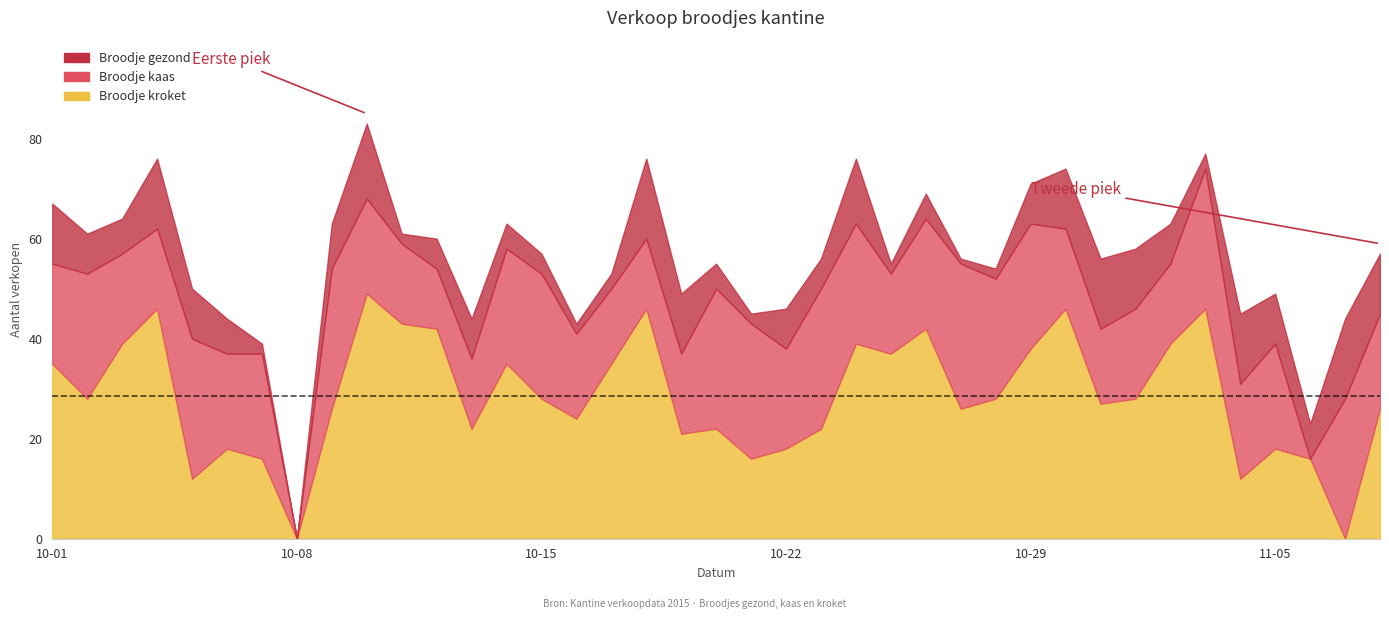

What is the difference between the highest and lowest values at 2015-10-17?

32